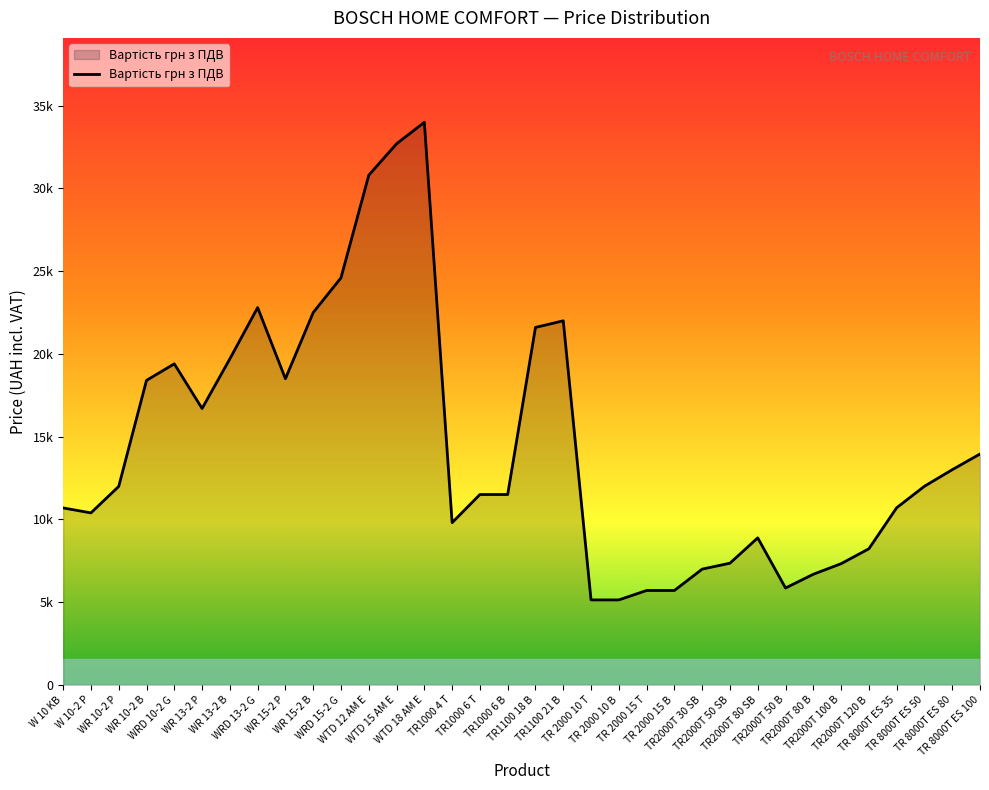

List the labels in order of value, largest first.

WTD 18 AM E, WTD 15 AM E, WTD 12 AM E, WRD 15-2 G, WRD 13-2 G, WR 15-2 B, TR1100 21 B, TR1100 18 B, WR 13-2 B, WRD 10-2 G, WR 15-2 P, WR 10-2 B, WR 13-2 P, TR 8000T ES 100, TR 8000T ES 80, TR 8000T ES 50, WR 10-2 P, TR1000 6 T, TR1000 6 B, TR 8000T ES 35, W 10 KB, W 10-2 P, TR1000 4 T, TR2000T 80 SB, TR2000T 120 B, TR2000T 50 SB, TR2000T 100 B, TR2000T 30 SB, TR2000T 80 B, TR2000T 50 B, TR 2000 15 T, TR 2000 15 B, TR 2000 10 T, TR 2000 10 B